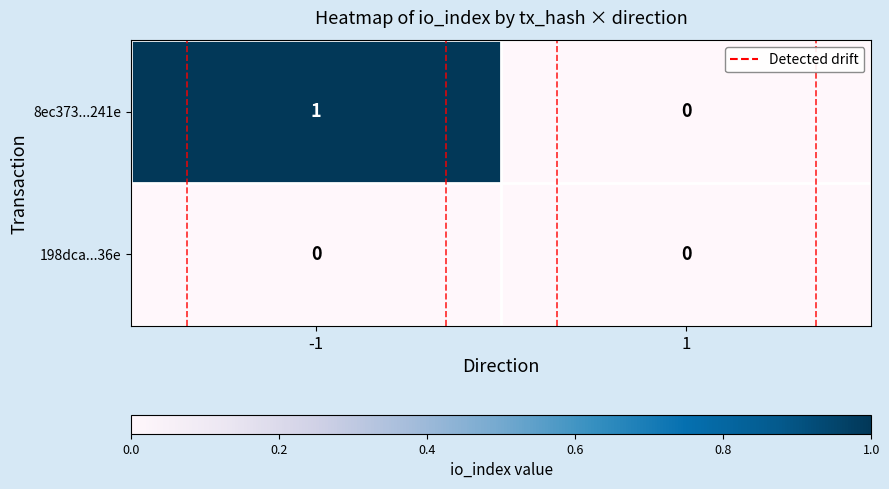

Which series changed the most between -1 and 1?

8ec373...241e